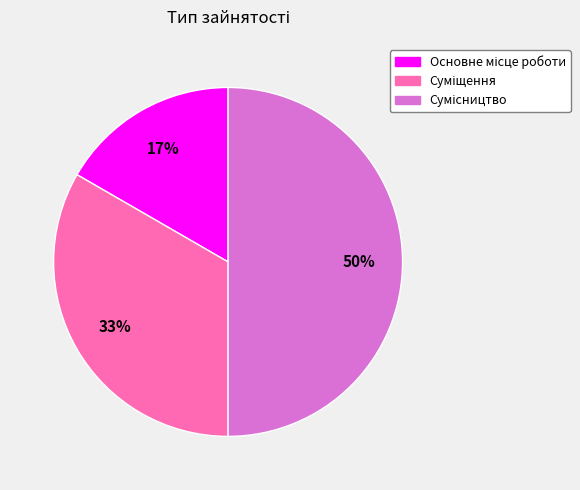

To the nearest percent, what is the difference between the largest and smallest slice percentages?

33%